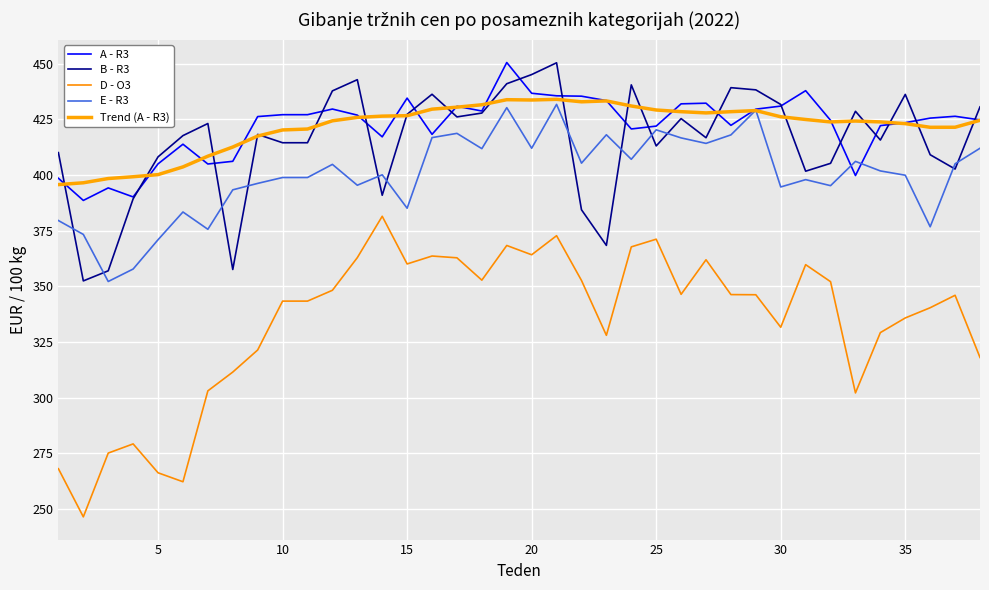

True or false: B - R3 and D - O3 intersect in this chart.

False